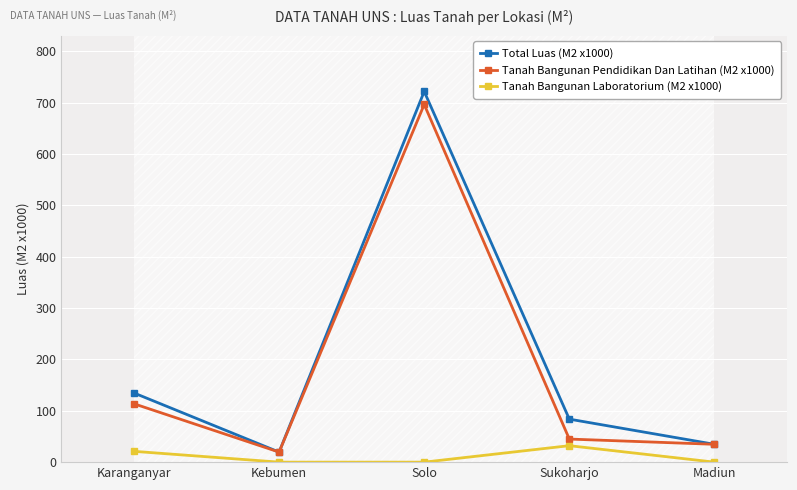

What is the sum of all Tanah Bangunan Laboratorium (M2 x1000) values?

53.1